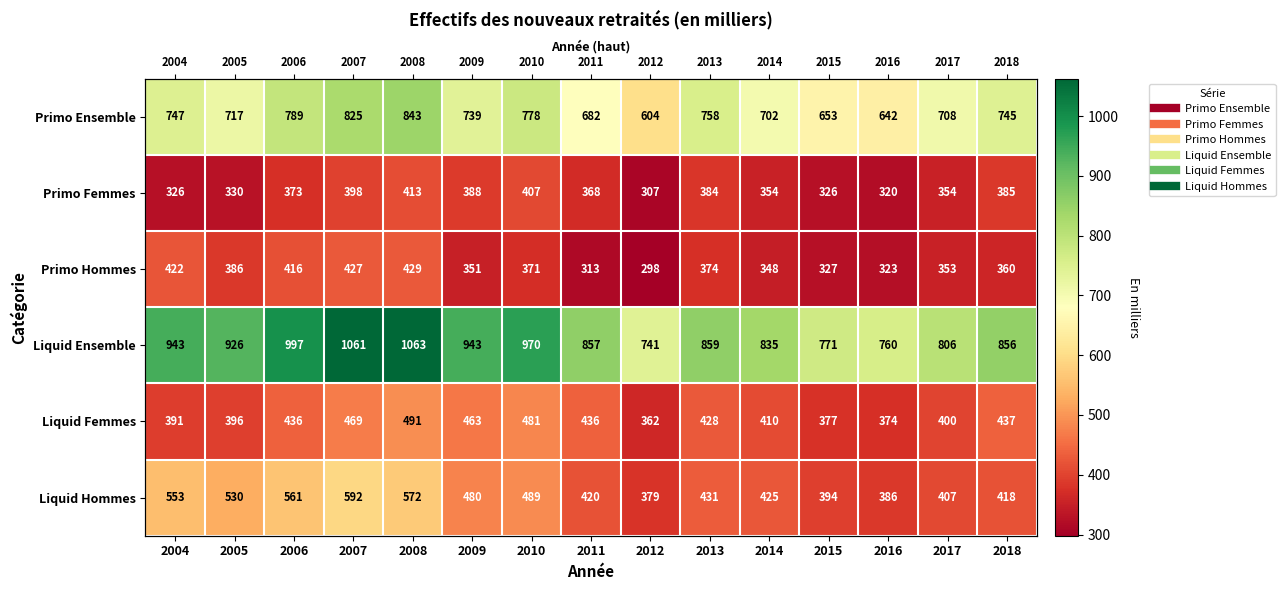

The value of Liquid Femmes at 2012 is 643. True or false?

False